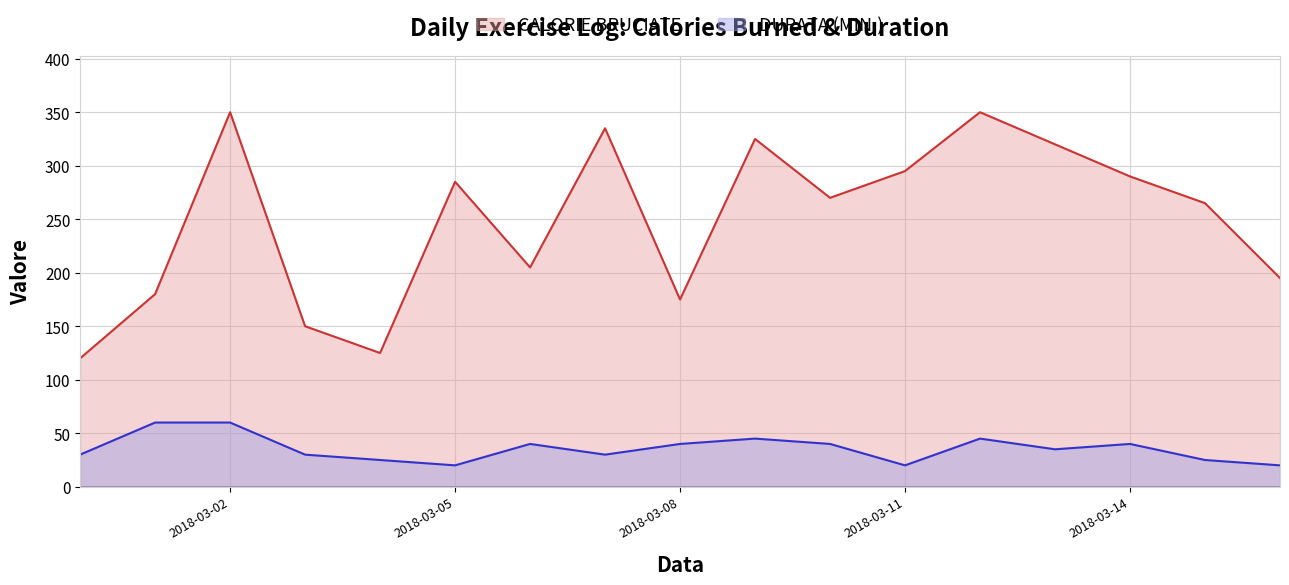

Rank the series by their maximum value, from highest to lowest.

CALORIE BRUCIATE, DURATA (MIN.)